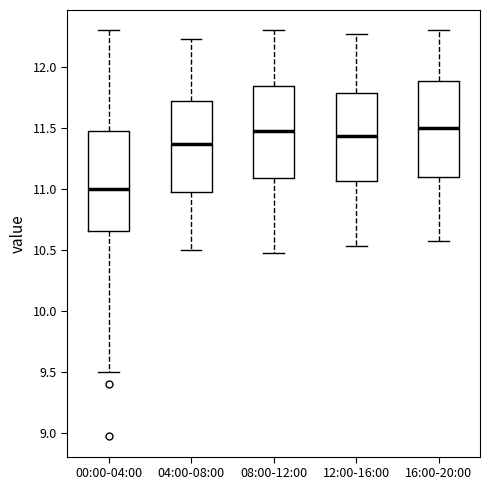

Reading left to right, read every box against the y-axis: the position of its median line, the range the box covers, and the ends of its whiskers. The values are not printed on the chart, so give them approximately, as read against the axis.

00:00-04:00: median 11.00, box 10.65 to 11.50, whiskers 9.50 to 12.30
04:00-08:00: median 11.35, box 10.95 to 11.70, whiskers 10.50 to 12.25
08:00-12:00: median 11.45, box 11.10 to 11.85, whiskers 10.45 to 12.30
12:00-16:00: median 11.45, box 11.05 to 11.80, whiskers 10.55 to 12.25
16:00-20:00: median 11.50, box 11.10 to 11.90, whiskers 10.55 to 12.30